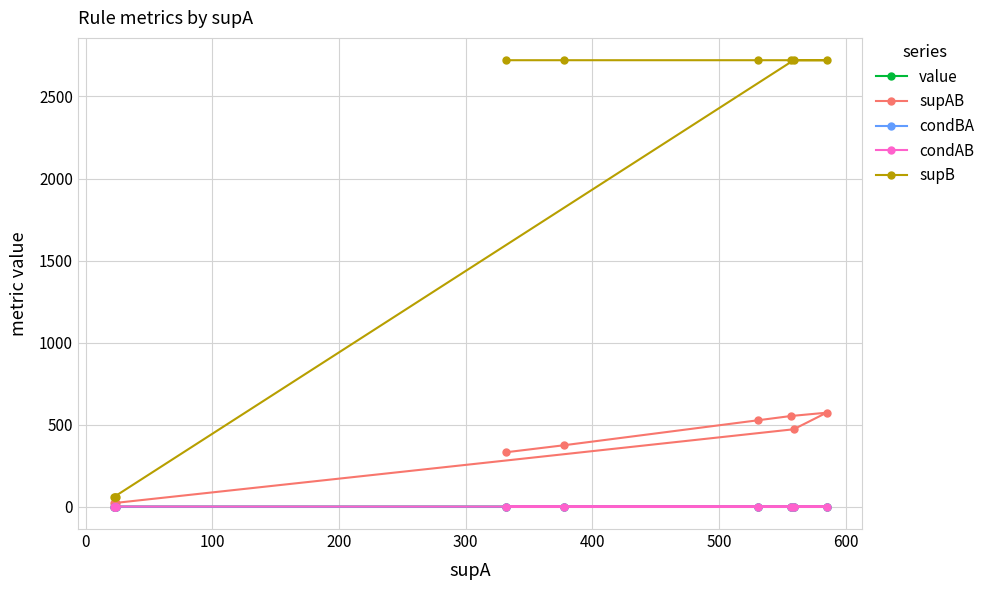

Which series has the widest spread of values?

supB